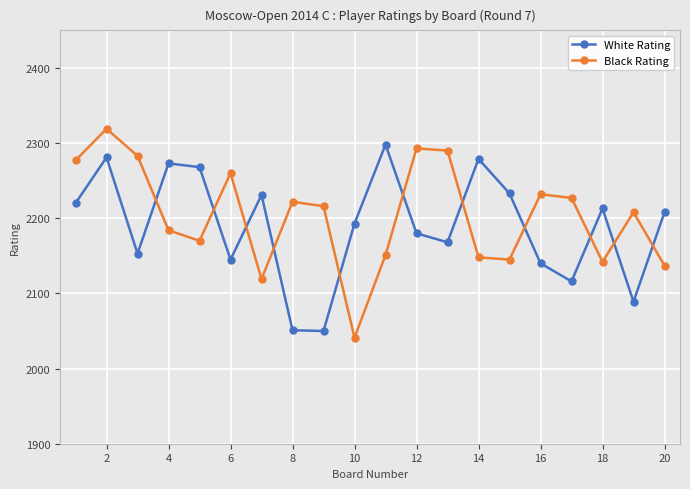

In Black Rating, how many points are higher than both neighbors (excluding endpoints)?

6